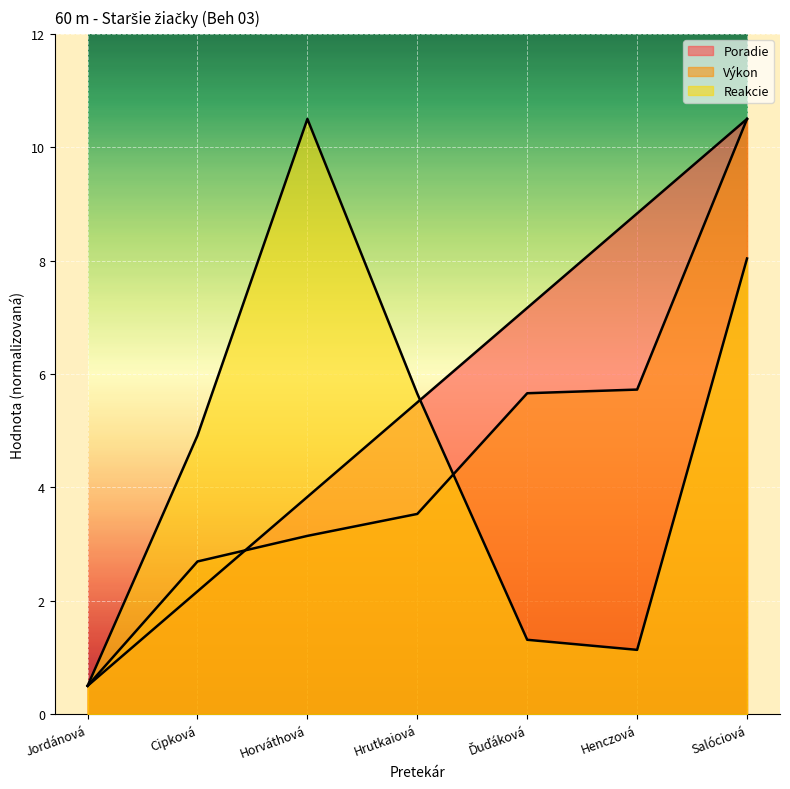

At which category does Reakcie reach its first local peak?

Horváthová